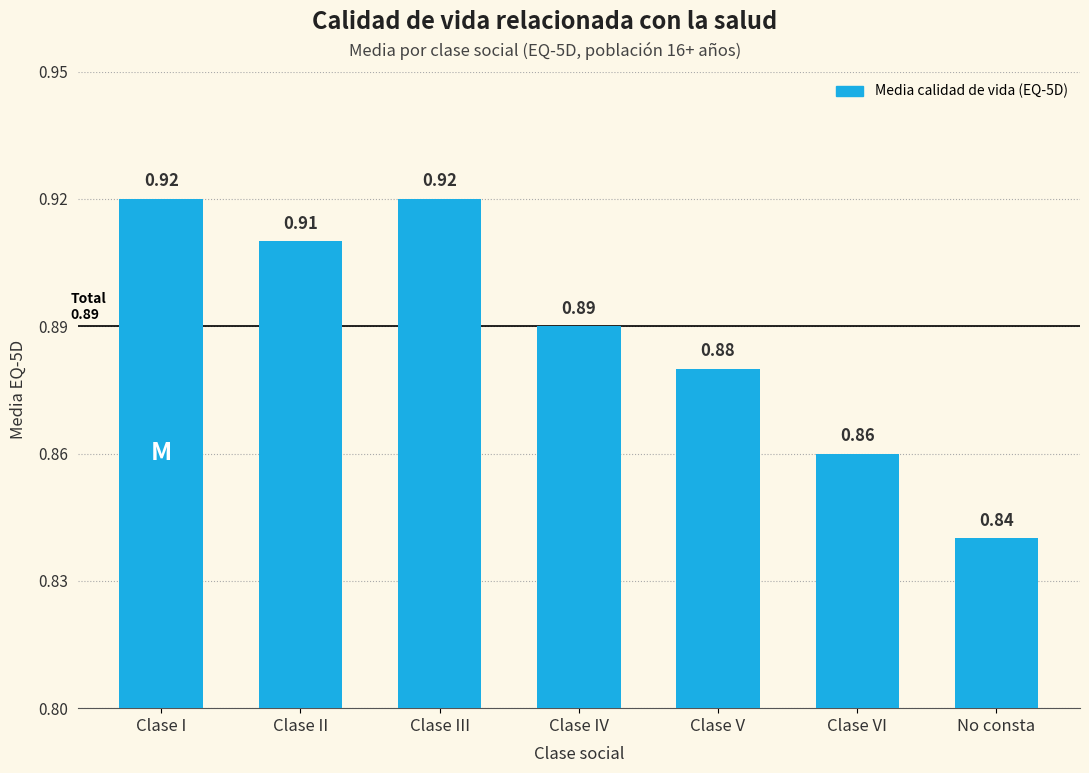

How many values are between 0 and 1?

7